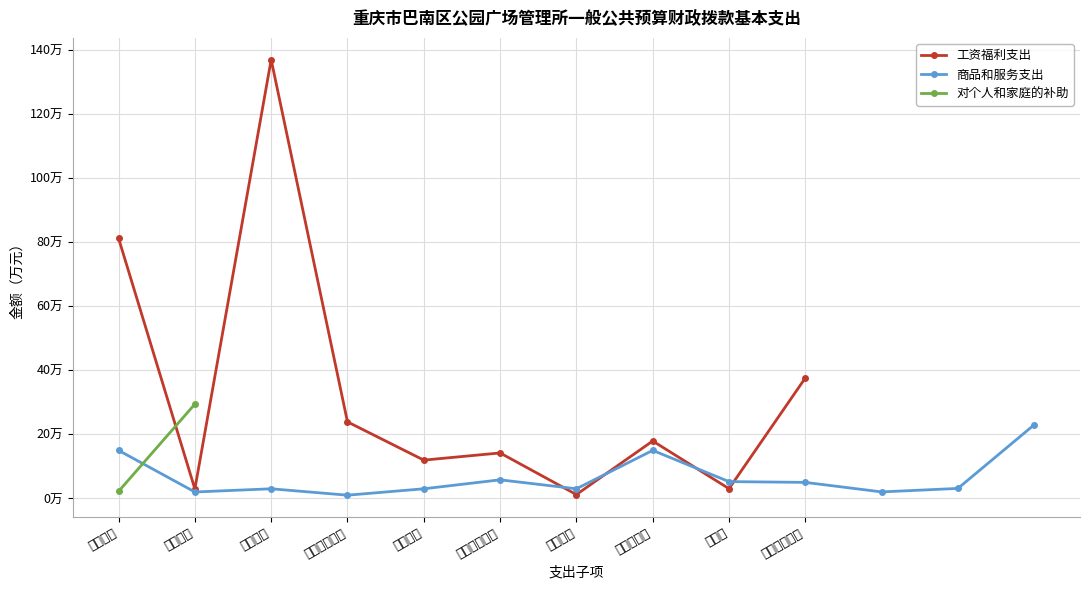

What value does the 商品和服务支出 series have at 基本医疗保险?

5.8